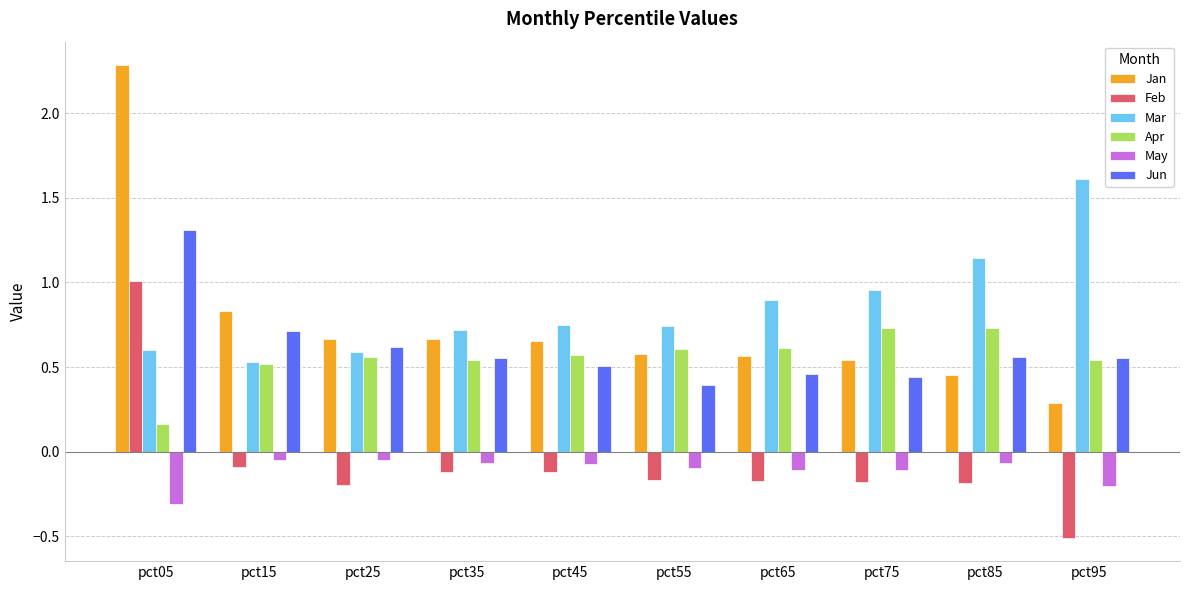

What are all the series names shown in the legend?

Jan, Feb, Mar, Apr, May, Jun